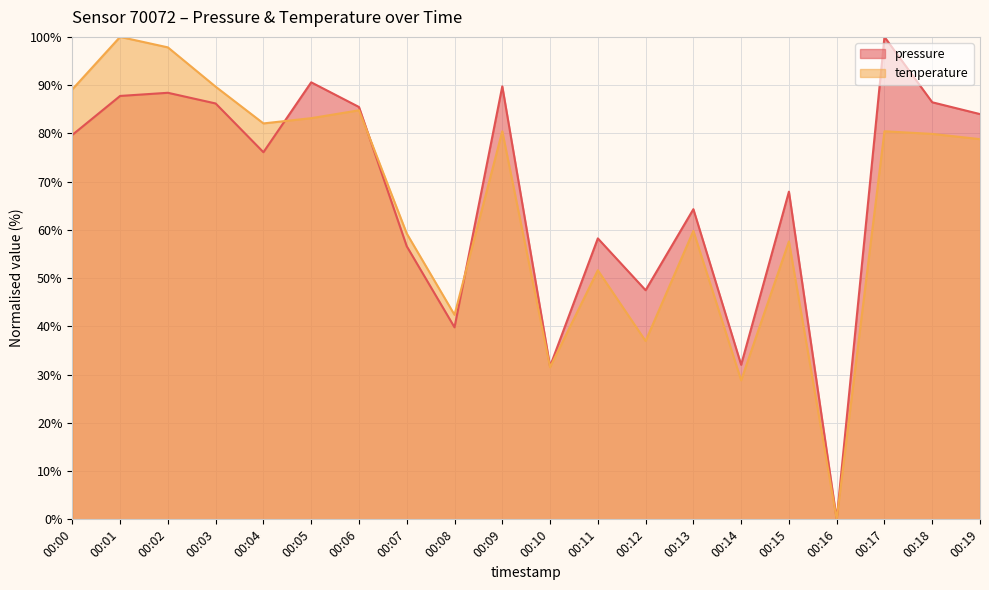

Is it true that temperature equals 89.1 at 00:00?

True